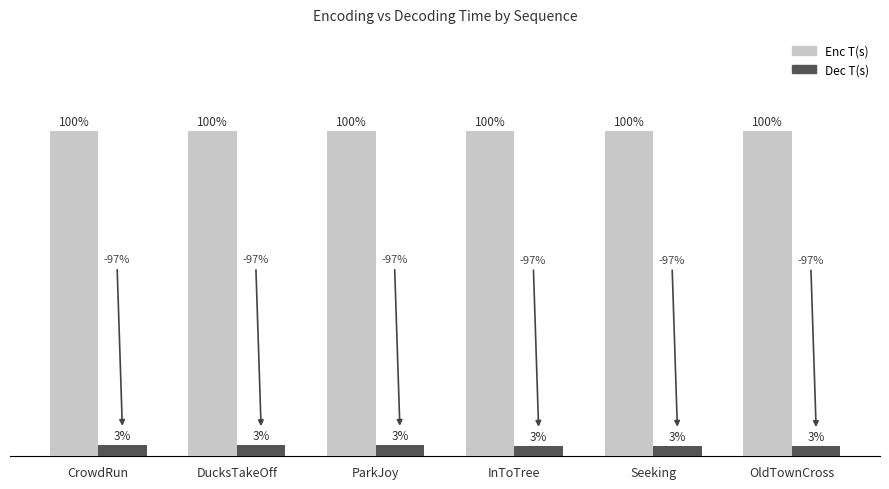

What is the difference between the Dec T(s) values at DucksTakeOff and CrowdRun?

0.1